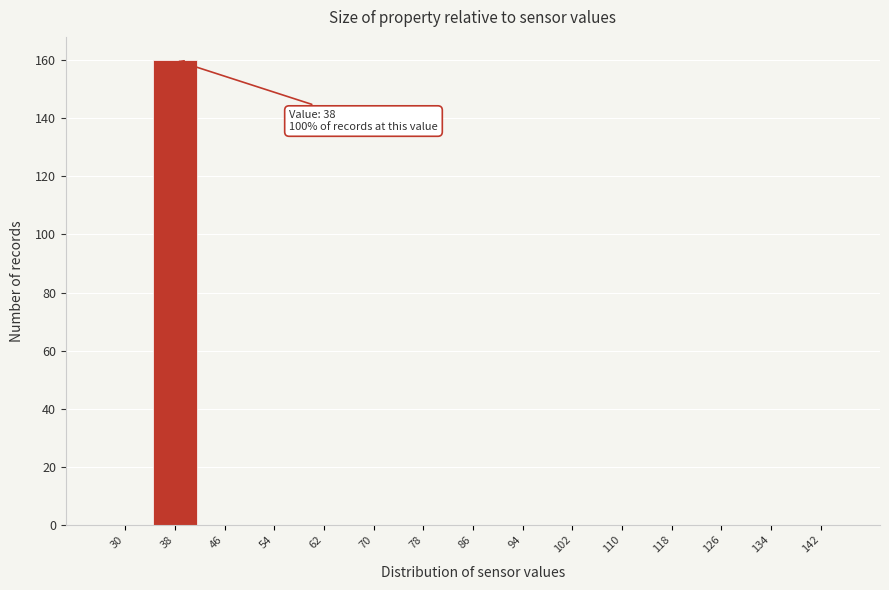

Reading left to right, transcribe all the data shown in this chart.

30=0	38=160	46=0	54=0	62=0	70=0	78=0	86=0	94=0	102=0	110=0	118=0	126=0	134=0	142=0